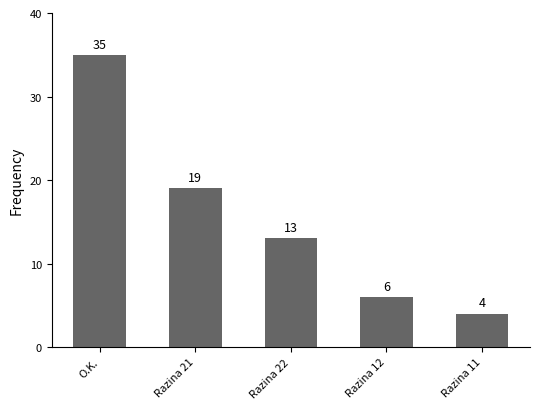

What is the smallest value displayed?

4